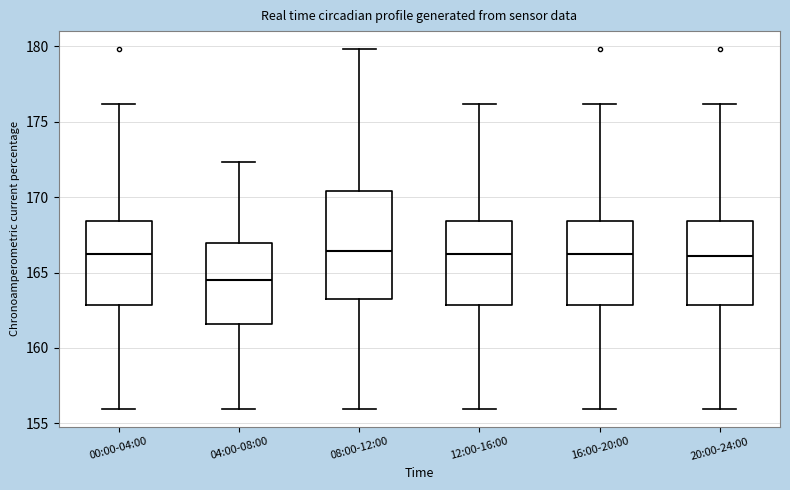

Which box is the tallest, from its lower edge to its upper edge?

08:00-12:00